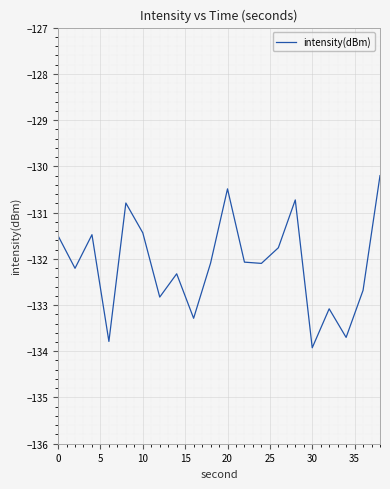

What is the greatest value displayed?

-130.2